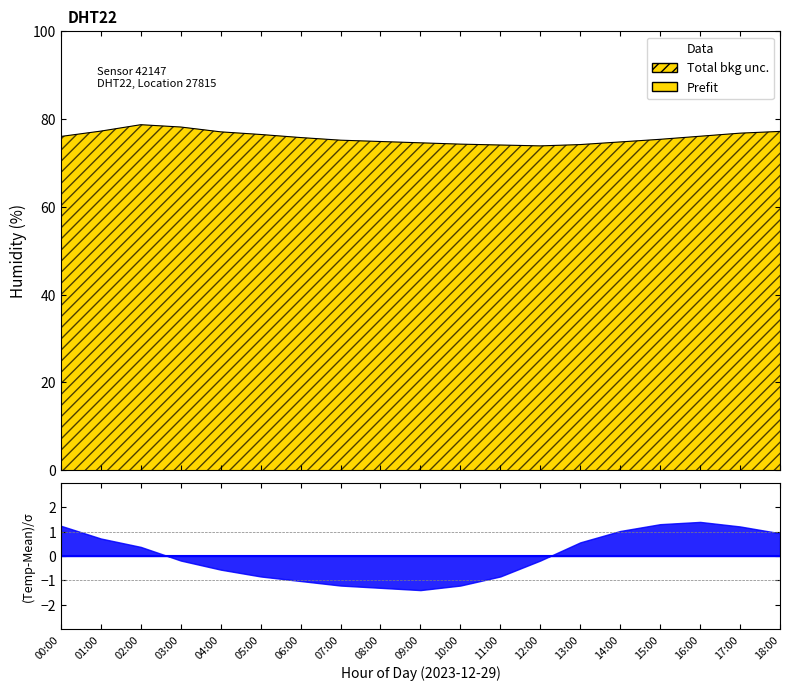

How many categories are shown in the chart?

19